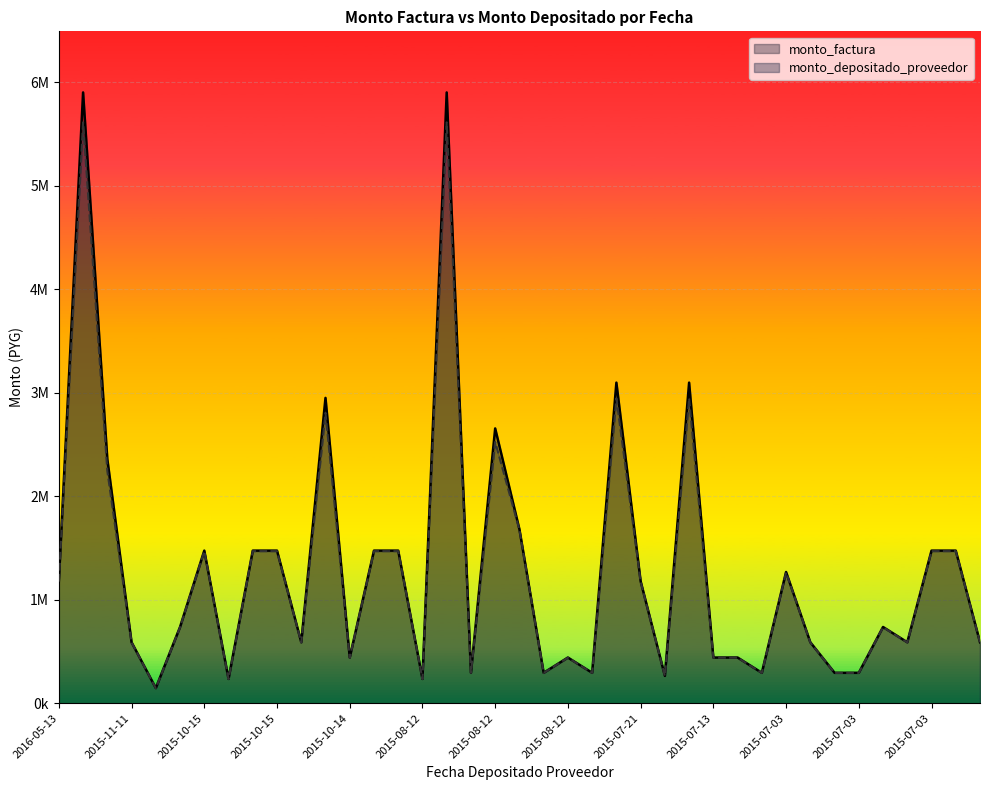

Is the value of monto_depositado_proveedor at 2015-07-03 greater than the value of monto_factura at 2015-07-03?

No